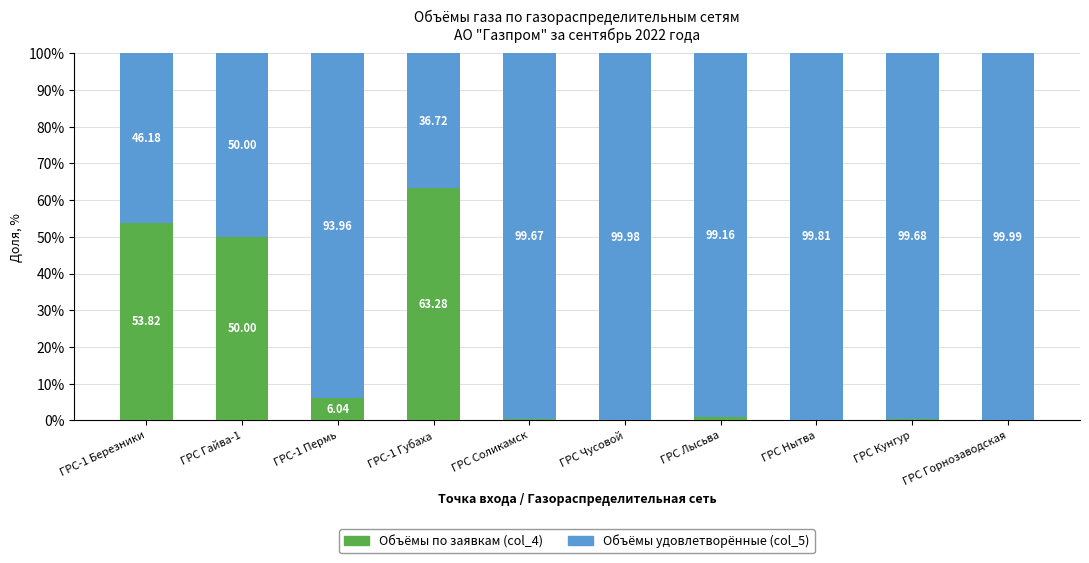

What are all the series names shown in the legend?

Объёмы по заявкам (col_4), Объёмы удовлетворённые (col_5)